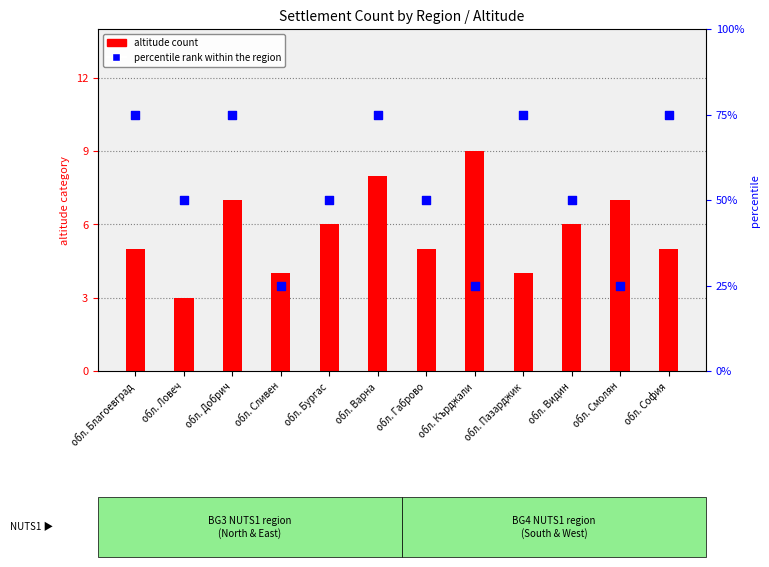

Is the value of percentile rank within the region at обл. Добрич greater than the value of altitude count at обл. Смолян?

Yes